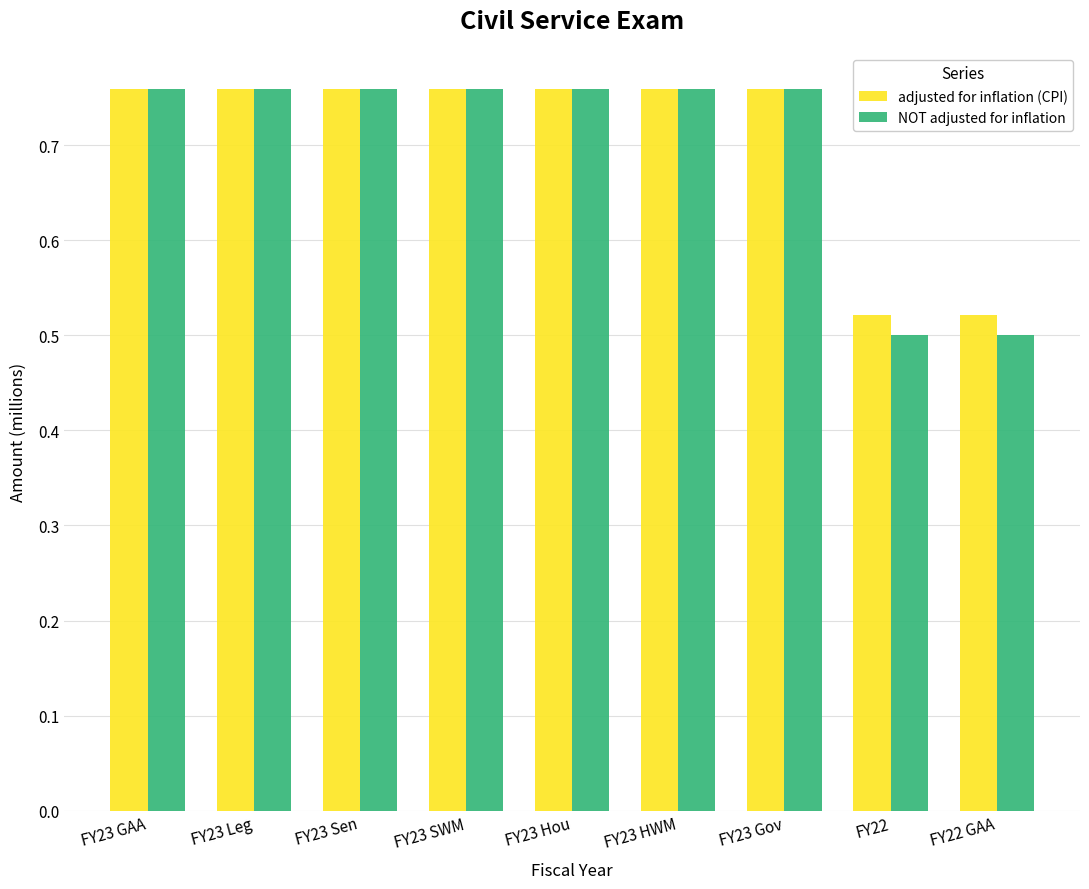

Which series has the widest spread of values?

NOT adjusted for inflation